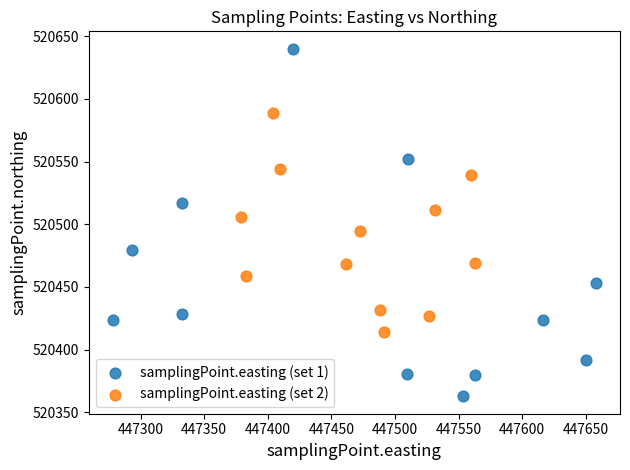

Which series contains the lowest Y value?

samplingPoint.easting (set 1)